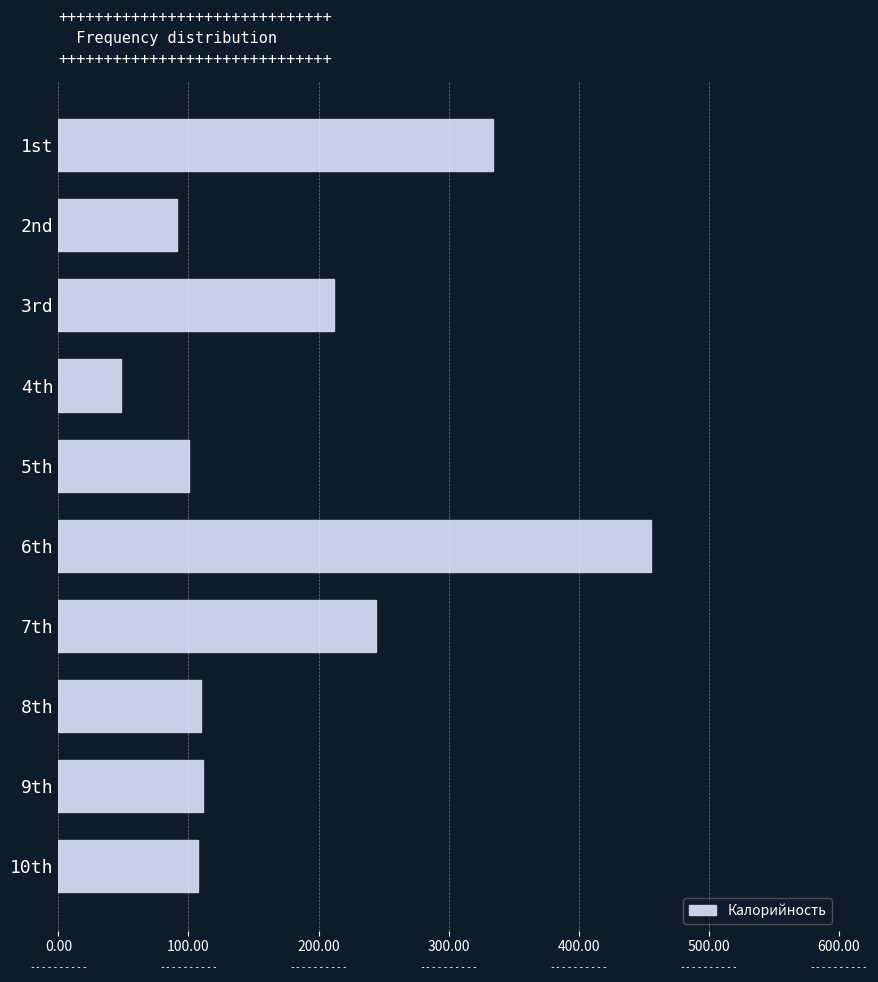

What is the sum of all values?

1814.5